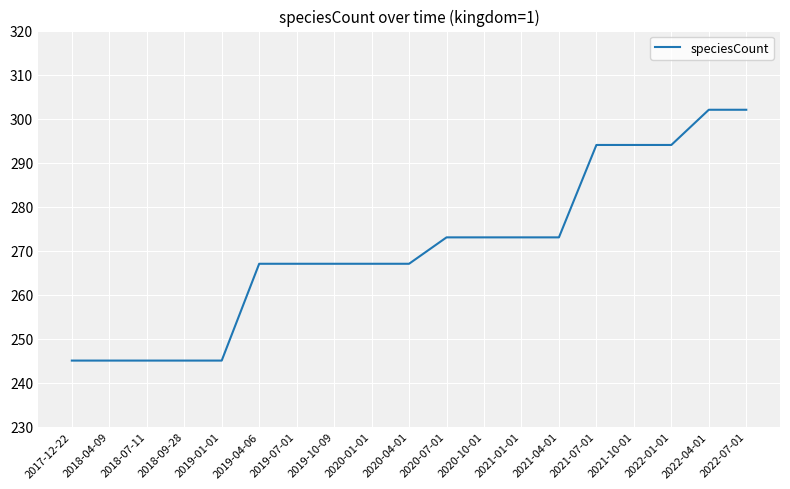

Reading left to right, transcribe all the data shown in this chart.

245	245	245	245	245	267	267	267	267	267	273	273	273	273	294	294	294	302	302